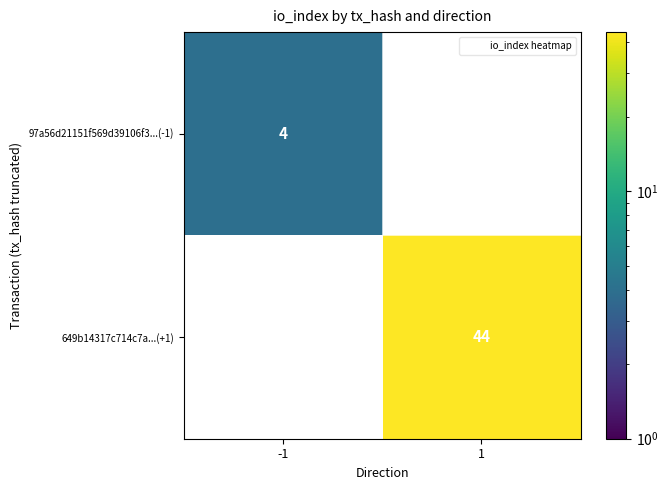

What value does the 649b14317c714c7a...(+1) series have at 1?

44.0